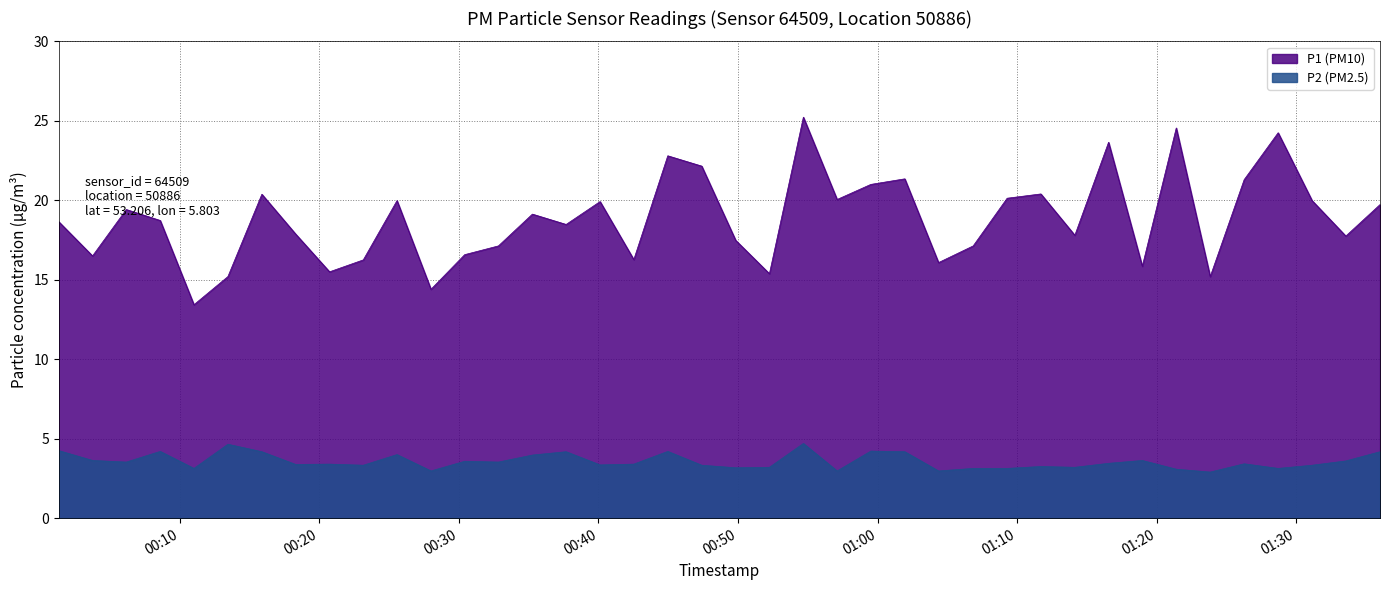

At which category is the sum across all series the highest?

2023-12-28T00:54:41